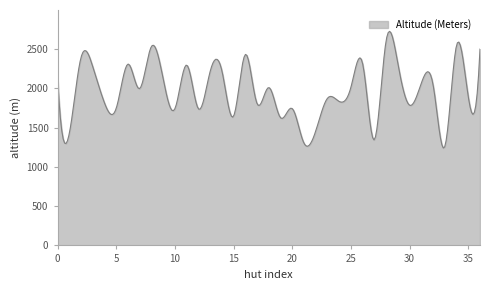

How many lines are shown in the chart?

1